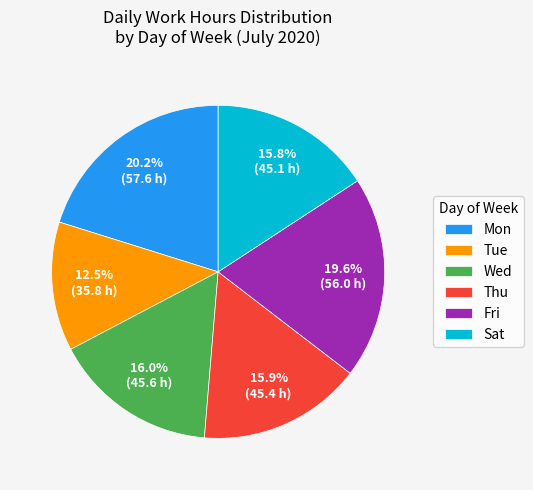

Between Thu and Mon, which is larger?

Mon